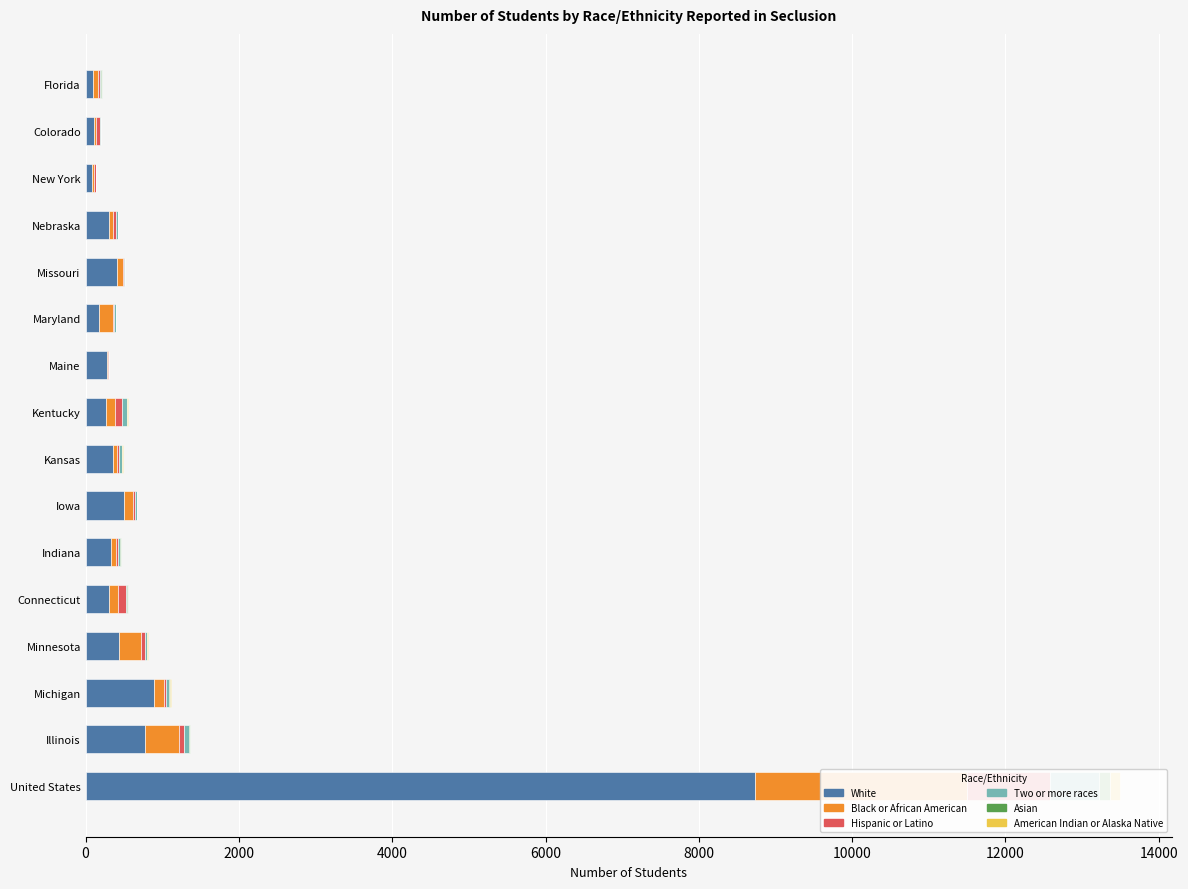

Which series changed the most between Kansas and Maryland?

White